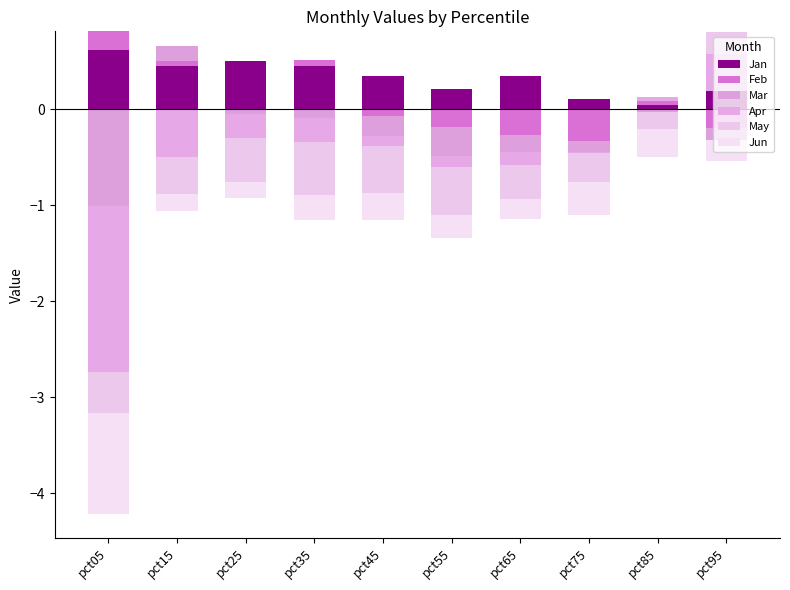

At how many categories does at least one series exceed 0?

10